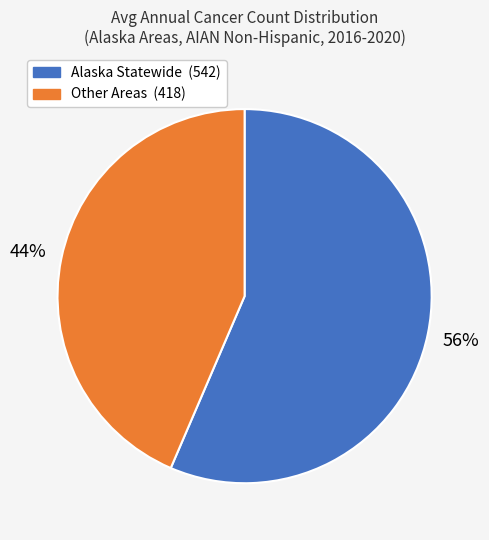

How many segments does this pie chart have?

2